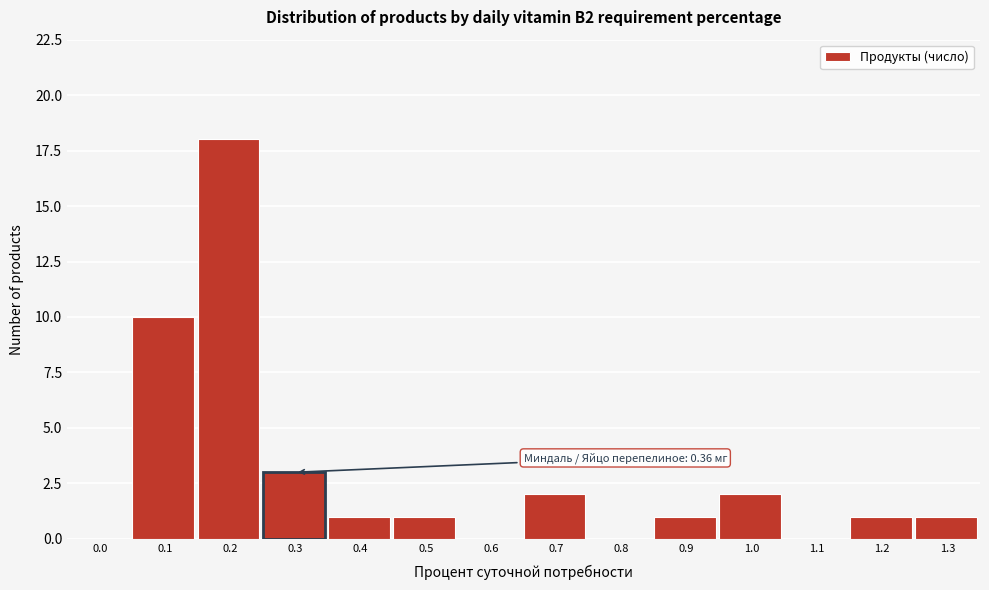

Reading left to right, what are all the values shown in this chart?

0.0=0	0.1=10	0.2=18	0.3=3	0.4=1	0.5=1	0.6=0	0.7=2	0.8=0	0.9=1	1.0=2	1.1=0	1.2=1	1.3=1